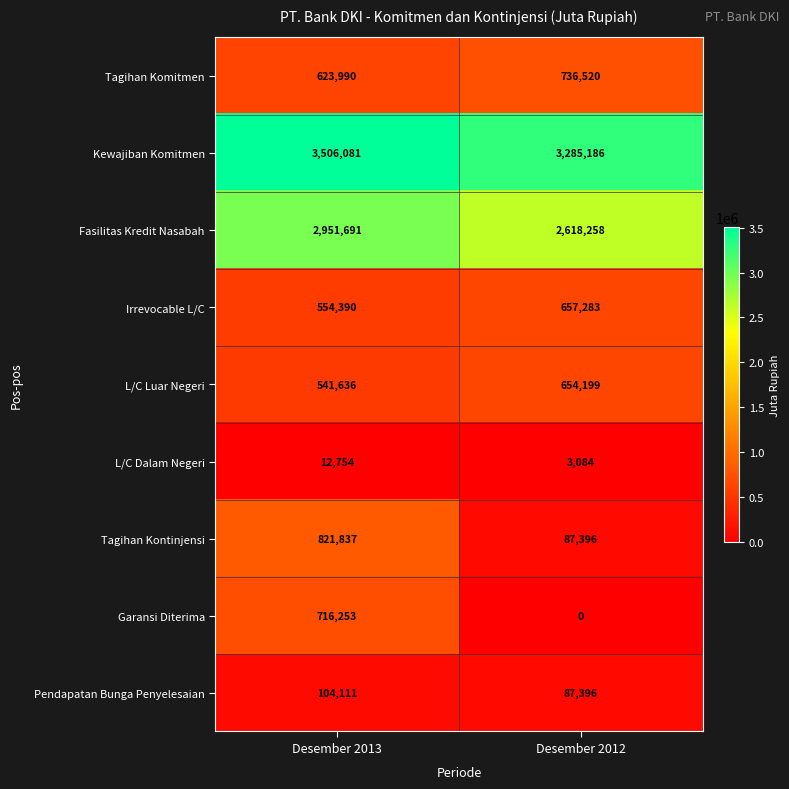

What is the total value across all series at Desember 2012?

8129322